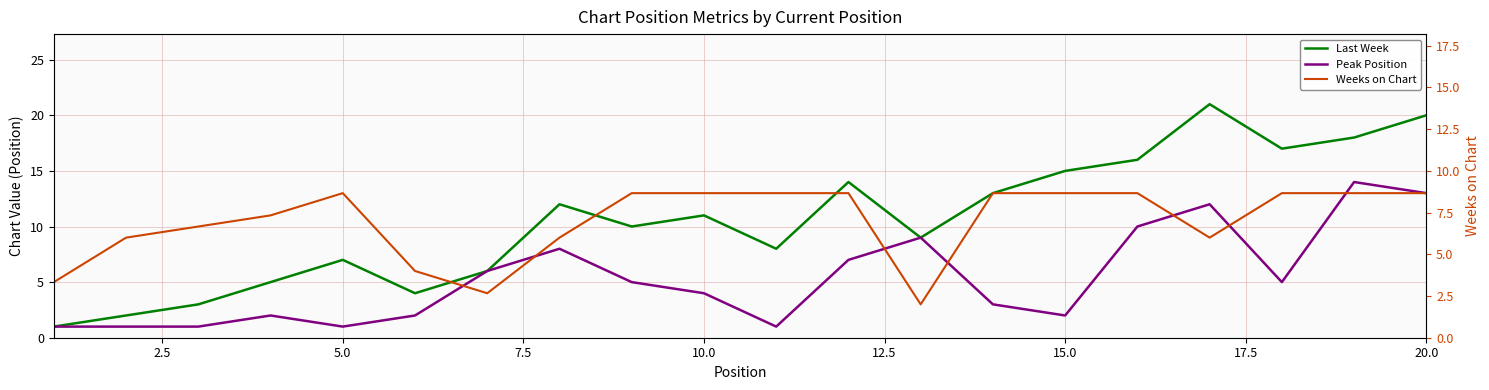

Reading left to right, transcribe all the data shown in this chart.

Last Week: 1	2	3	5	7	4	6	12	10	11	8	14	9	13	15	16	21	17	18	20
Peak Position: 1	1	1	2	1	2	6	8	5	4	1	7	9	3	2	10	12	5	14	13
Weeks on Chart: 5	9	10	11	13	6	4	9	13	13	13	13	3	13	13	13	9	13	13	13
Weeks on Chart (R): 5	9	10	11	13	6	4	9	13	13	13	13	3	13	13	13	9	13	13	13